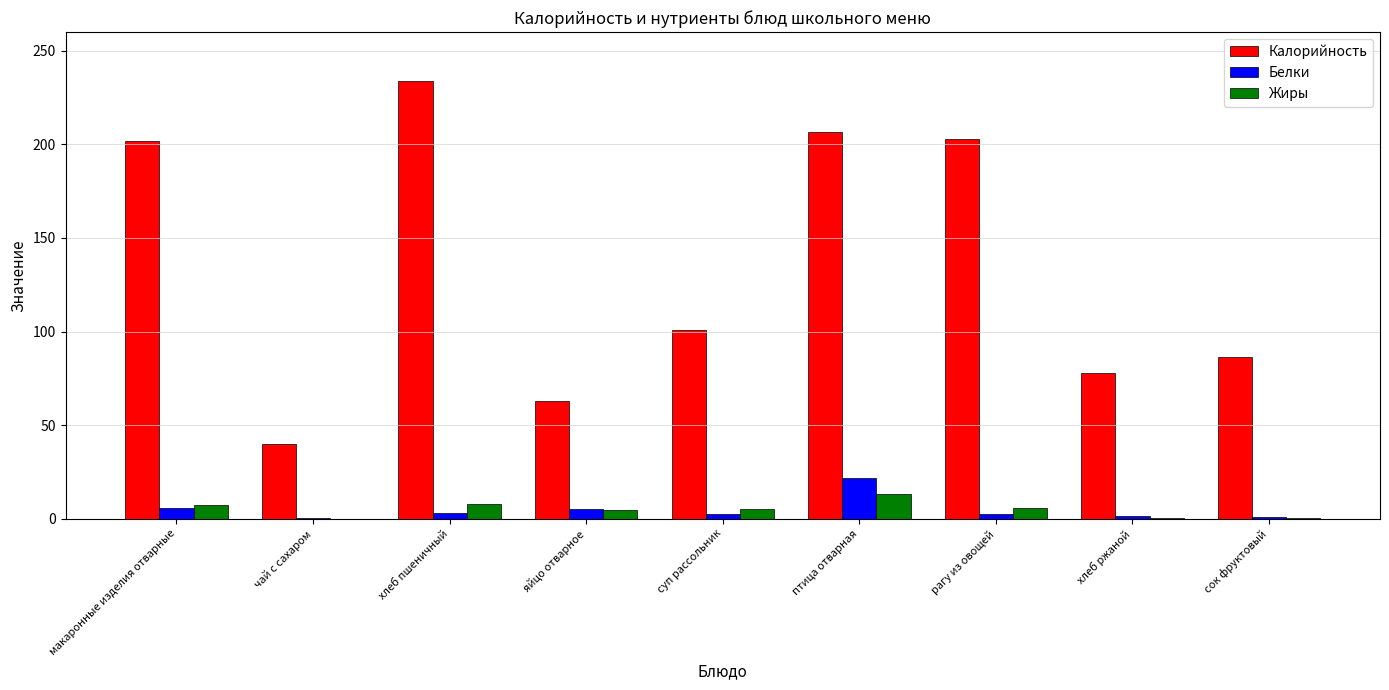

What is the highest value of the Белки series?

21.7